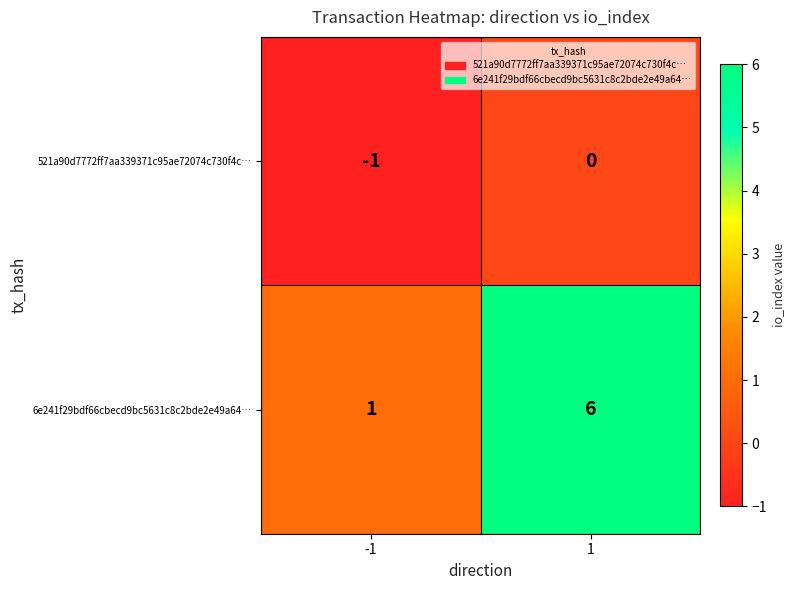

What is the difference between the maximum and minimum values in the 6e241f29bdf66cbecd9bc5631c8c2bde2e49a64… series?

5